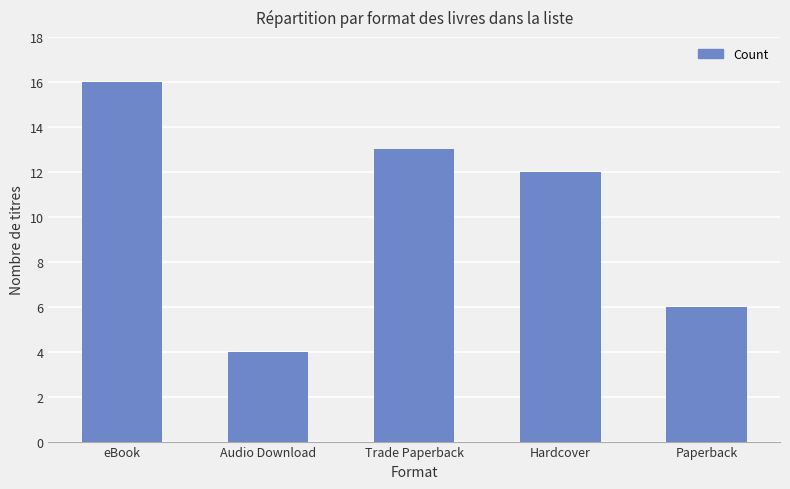

The chart shows a value of 13 at Trade Paperback. True or false?

True